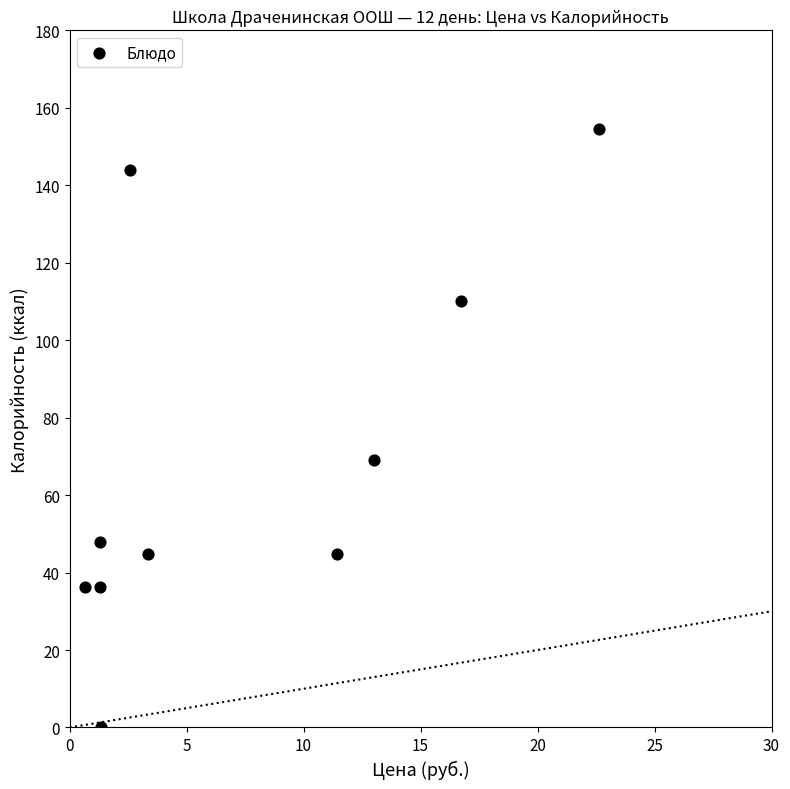

What is the range of X values (max minus min)?

21.9